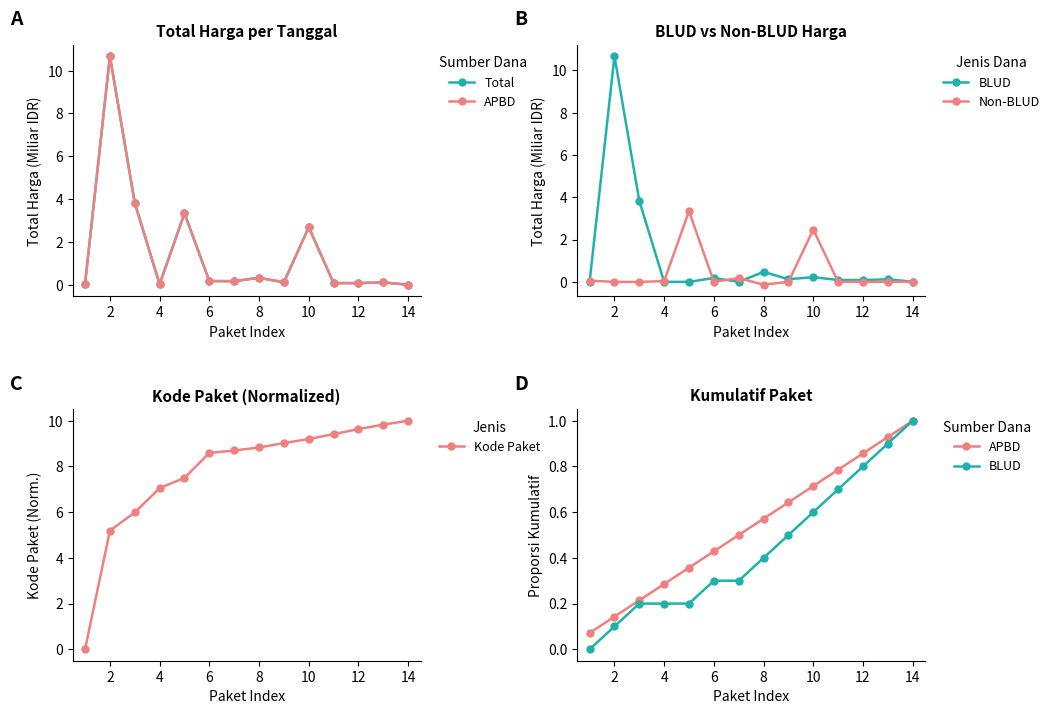

True or false: APBD and BLUD cross at least once.

False